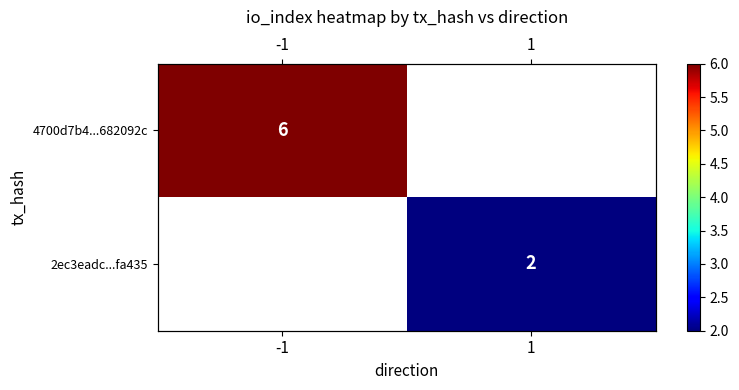

True or false: 4700d7b4...682092c has a value of 6.0 at -1.

True